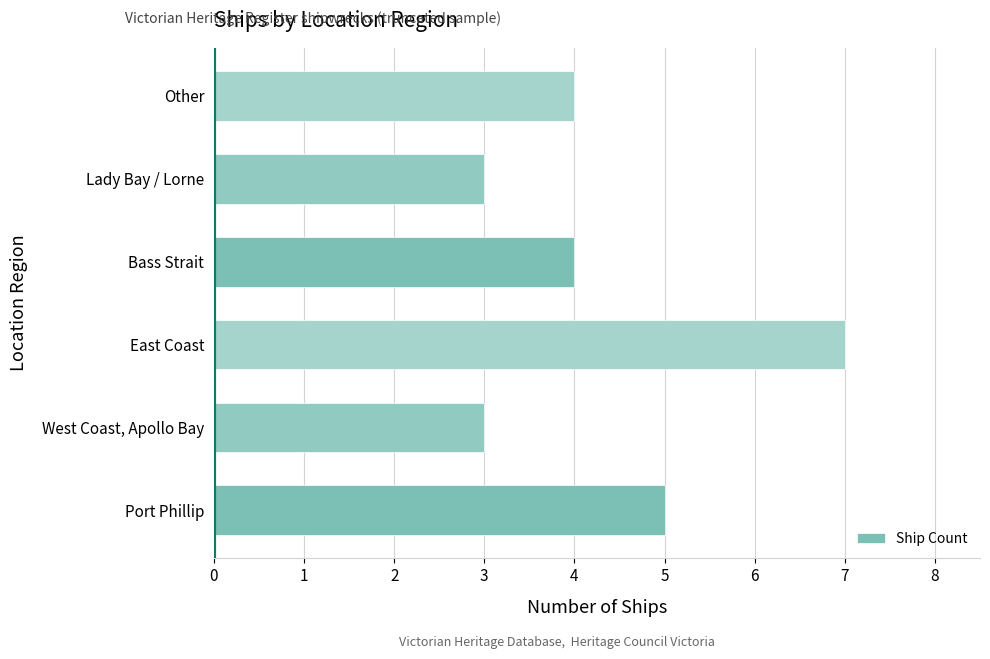

True or false: the data shows 7 at East Coast.

True